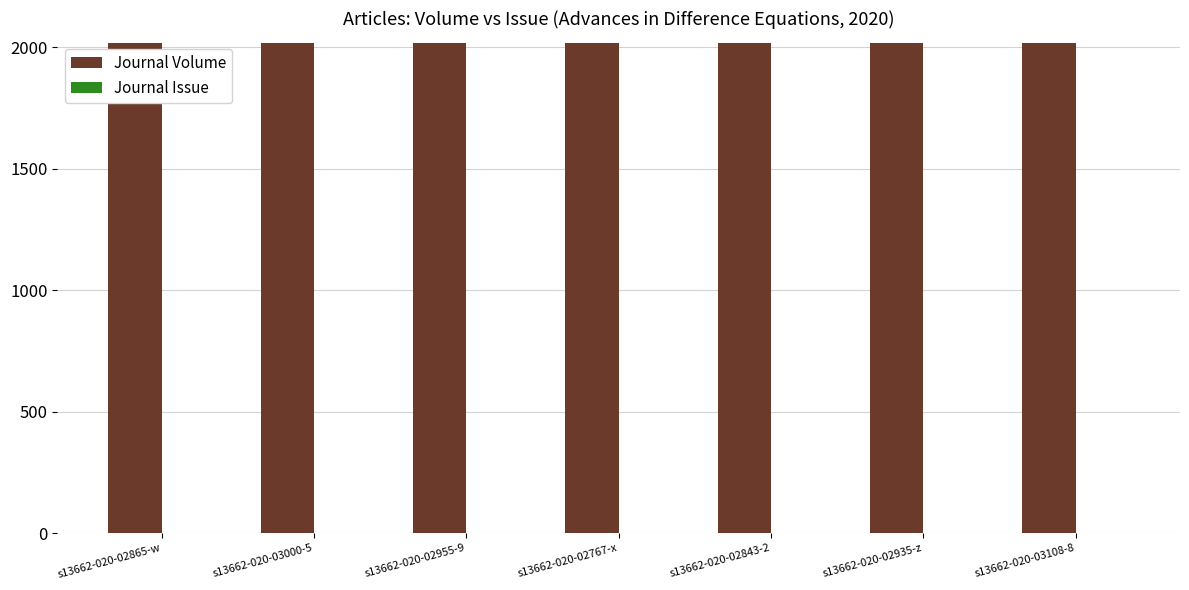

Does the chart contain stacked bars?

No